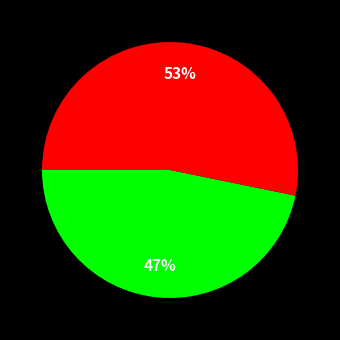

Does any single category account for the majority?

Yes